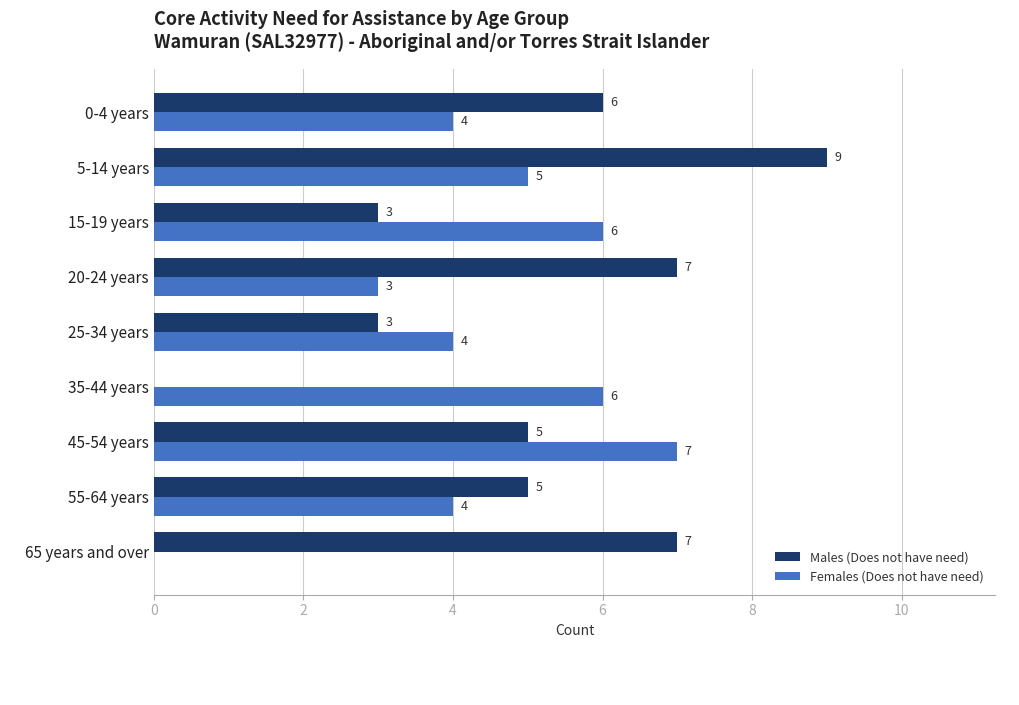

What is the sum of all Males (Does not have need) values?

45